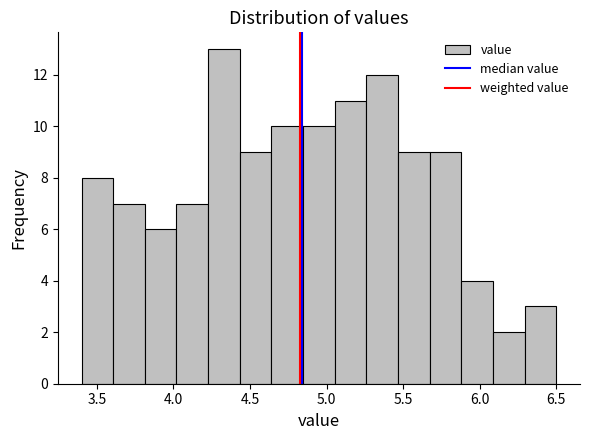

Which range on the x-axis has the tallest bar?

4.25 to 4.45